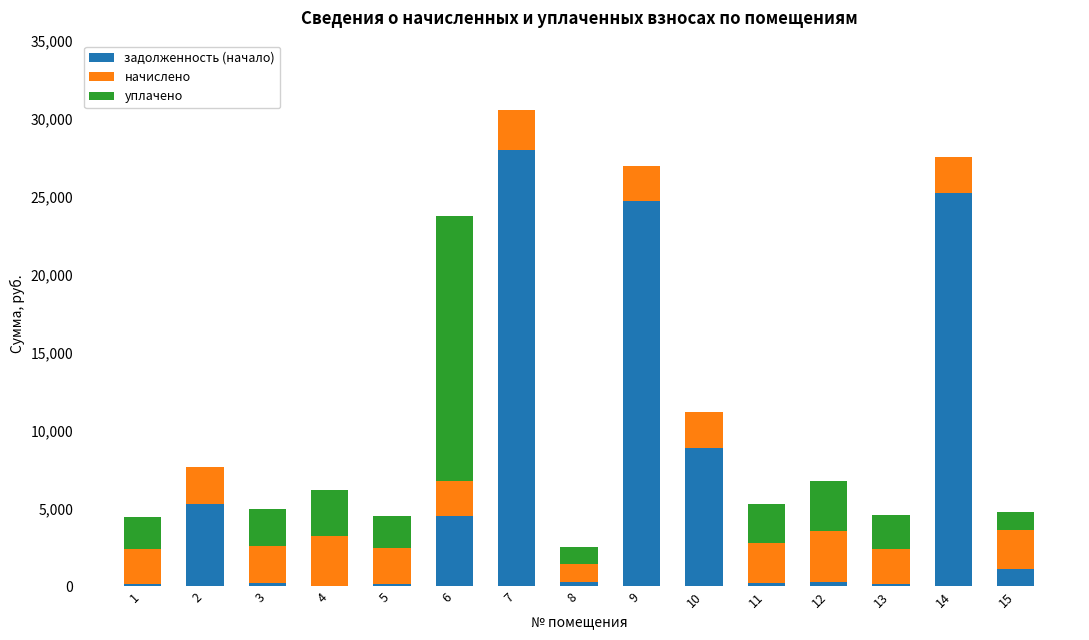

At which category is the sum across all series the highest?

7